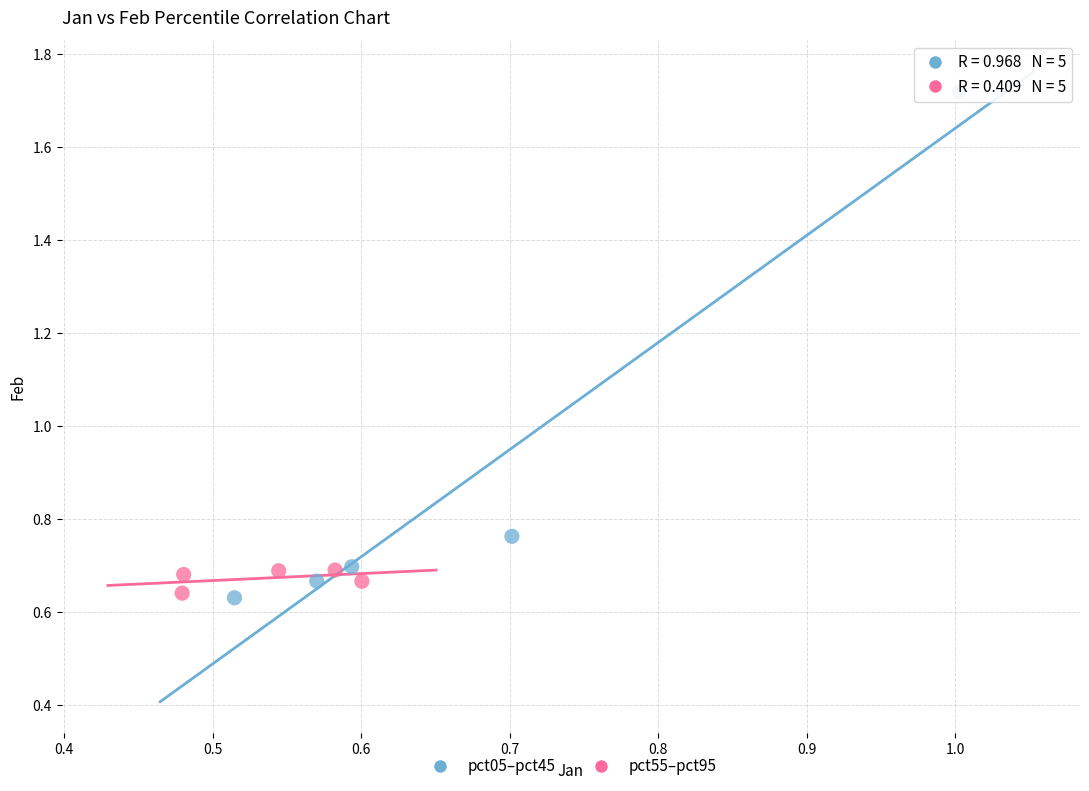

Which series has the largest Y range (max minus min)?

pct05–pct45